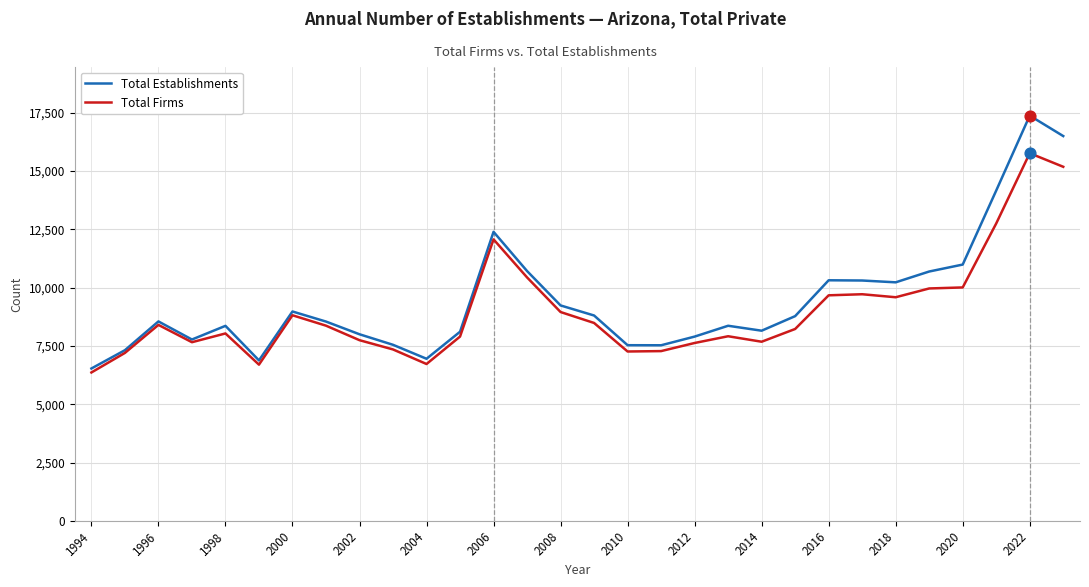

Which series has the widest spread of values?

Total Establishments